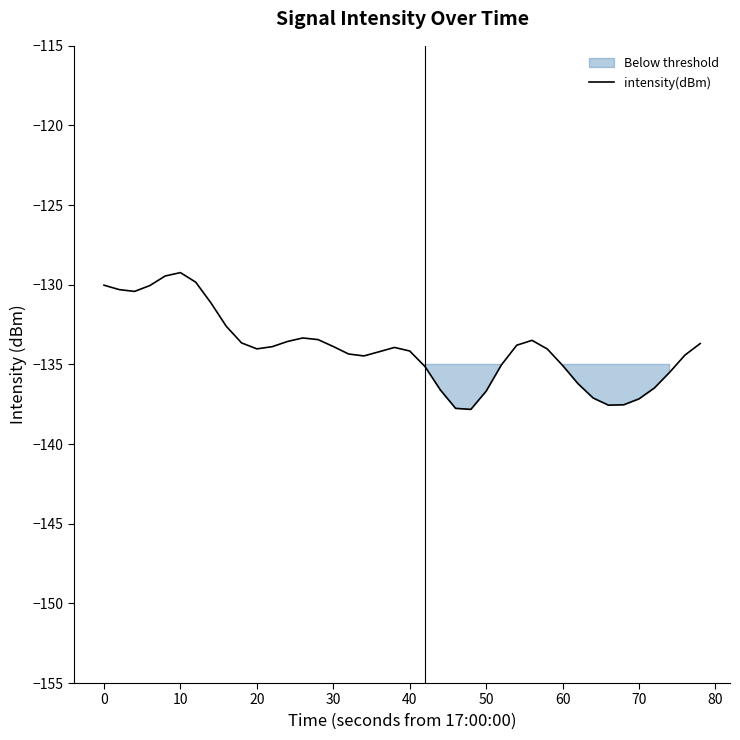

Reading right to left, extract all data points from this chart.

-133.7	-134.4	-135.5	-136.5	-137.2	-137.5	-137.6	-137.1	-136.2	-135.1	-134.0	-133.5	-133.8	-135.0	-136.7	-137.8	-137.8	-136.6	-135.1	-134.2	-133.9	-134.2	-134.5	-134.3	-133.9	-133.4	-133.3	-133.6	-133.9	-134.0	-133.6	-132.6	-131.1	-129.8	-129.2	-129.4	-130.0	-130.4	-130.3	-130.0